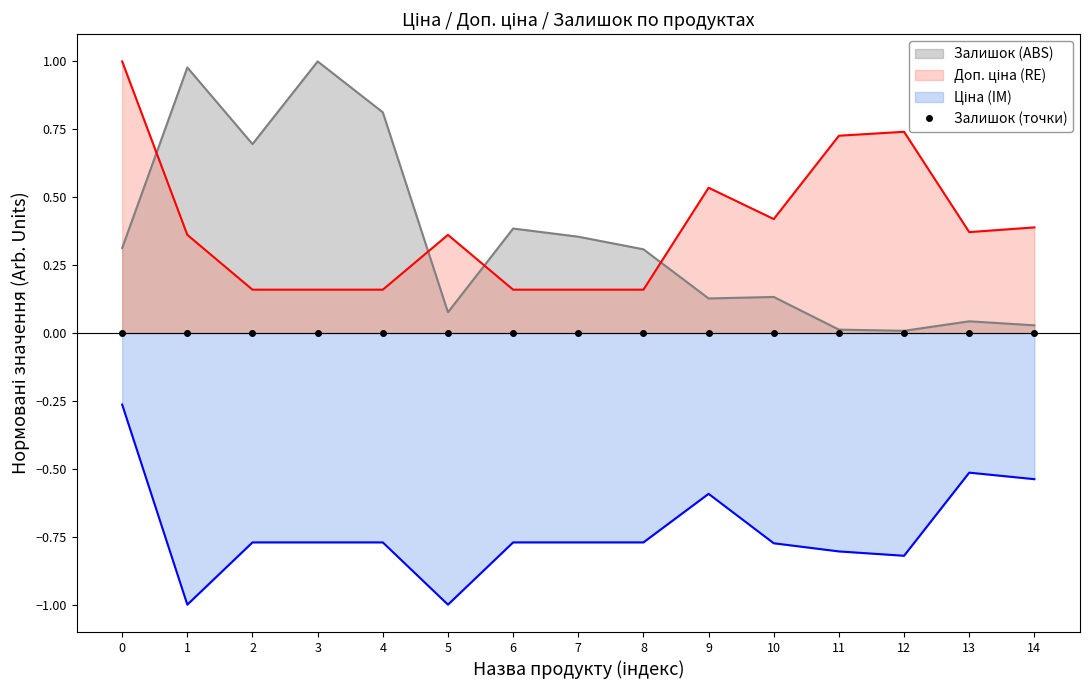

Which has a higher value, 8 or 12?

8